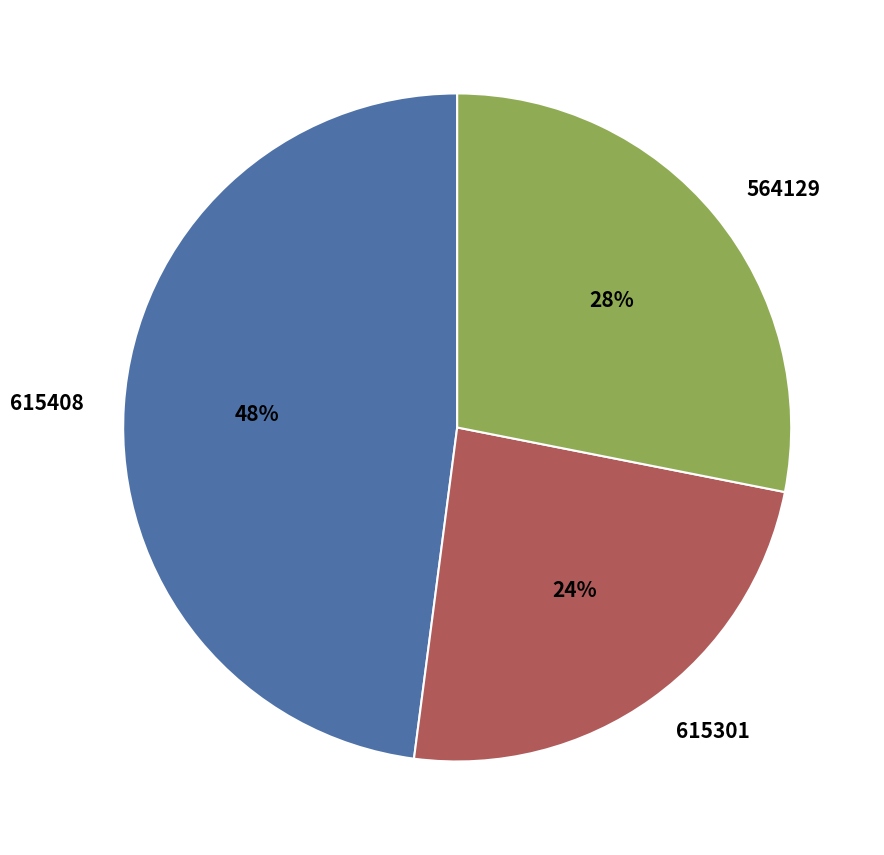

Does any single category account for the majority?

No